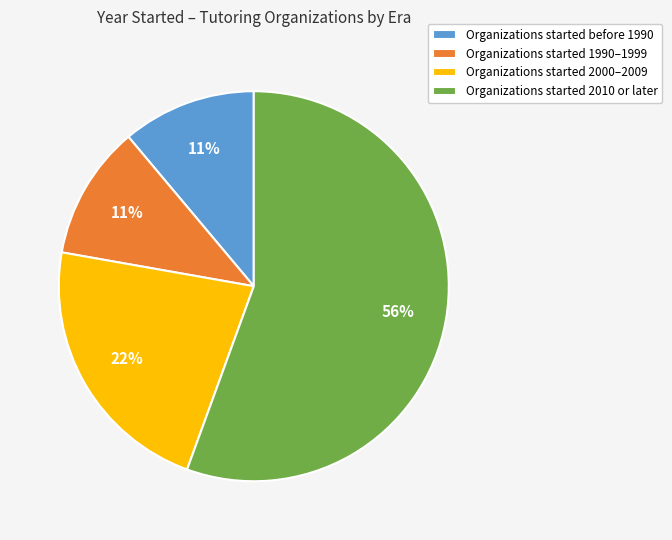

Count the number of slices in the pie.

4